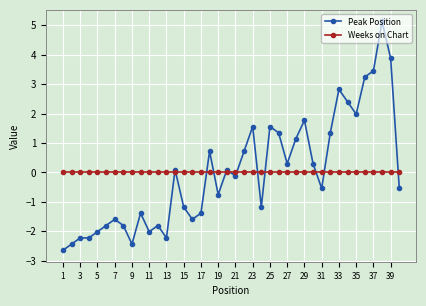

List the series in order of their peak value, highest first.

Peak Position, Weeks on Chart